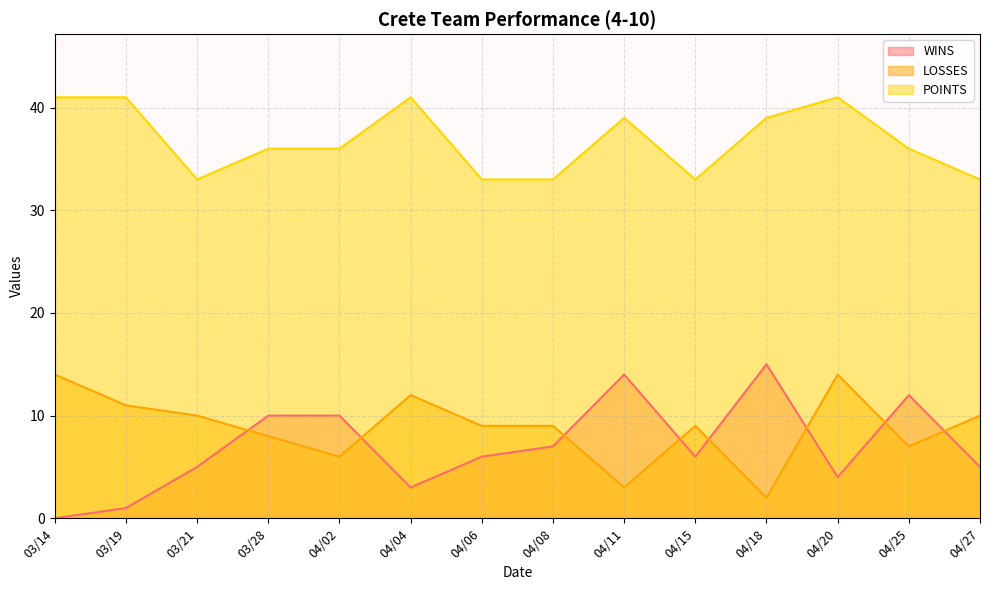

Rank the categories by WINS value from highest to lowest.

04/18, 04/11, 04/25, 03/28, 04/02, 04/08, 04/06, 04/15, 03/21, 04/27, 04/20, 04/04, 03/19, 03/14